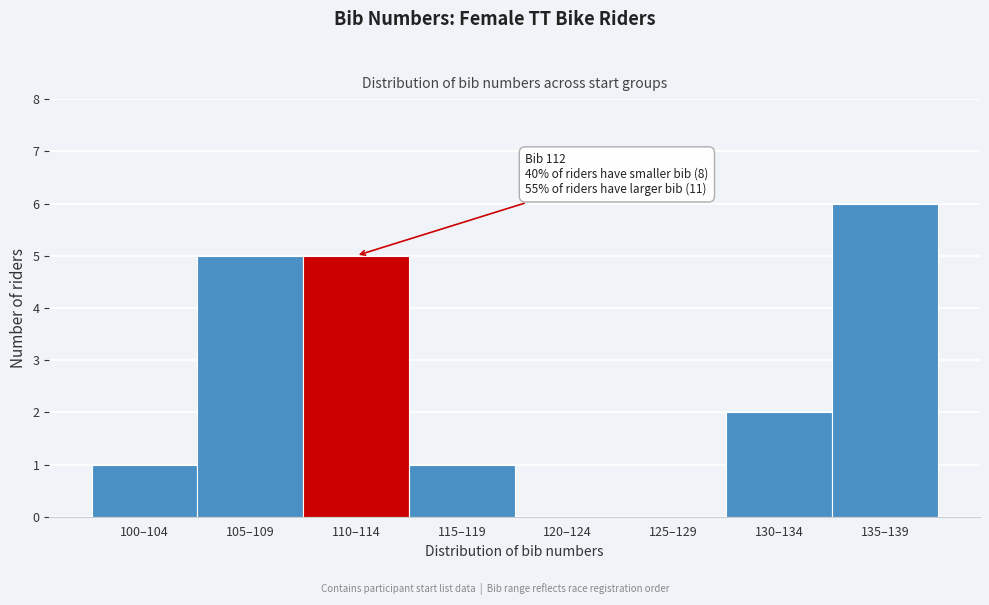

Reading left to right, list all the values displayed in this chart.

100–104=1	105–109=5	110–114=5	115–119=1	120–124=0	125–129=0	130–134=2	135–139=6